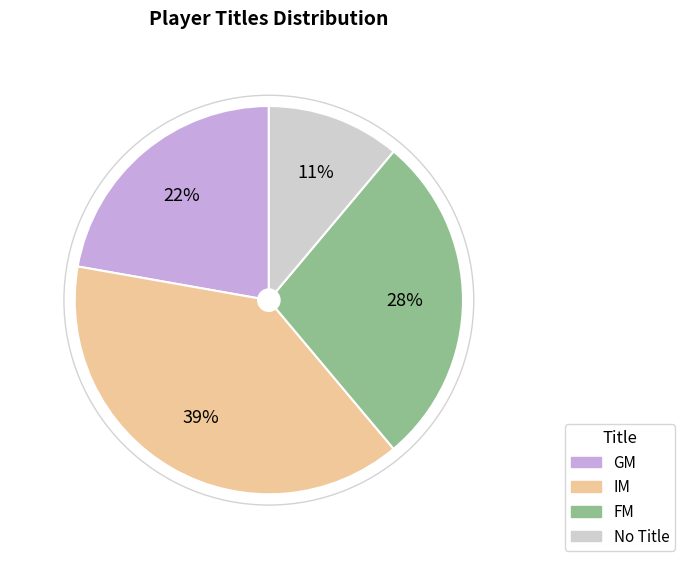

Does any single category account for the majority?

No